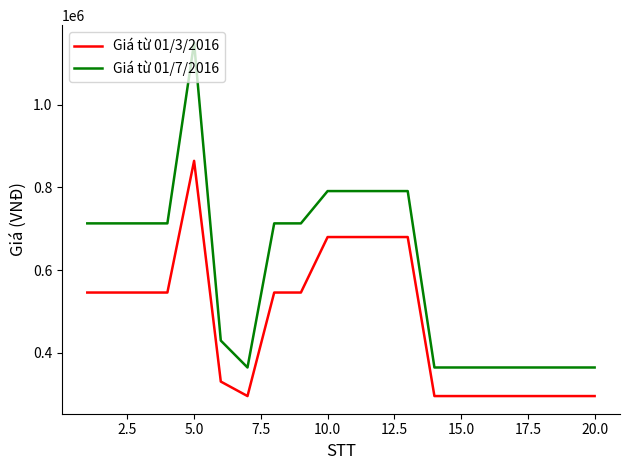

Which series has the widest spread of values?

Giá từ 01/7/2016